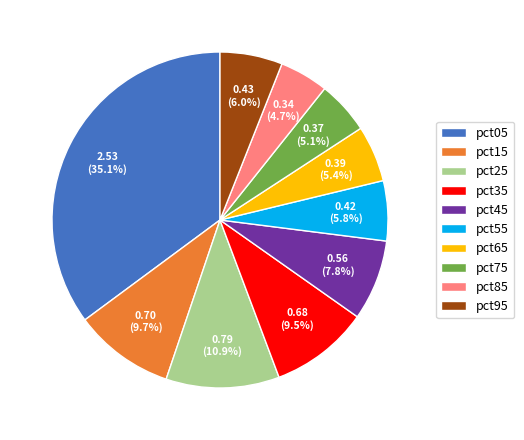

Does pct45 account for over 50% of the chart?

No